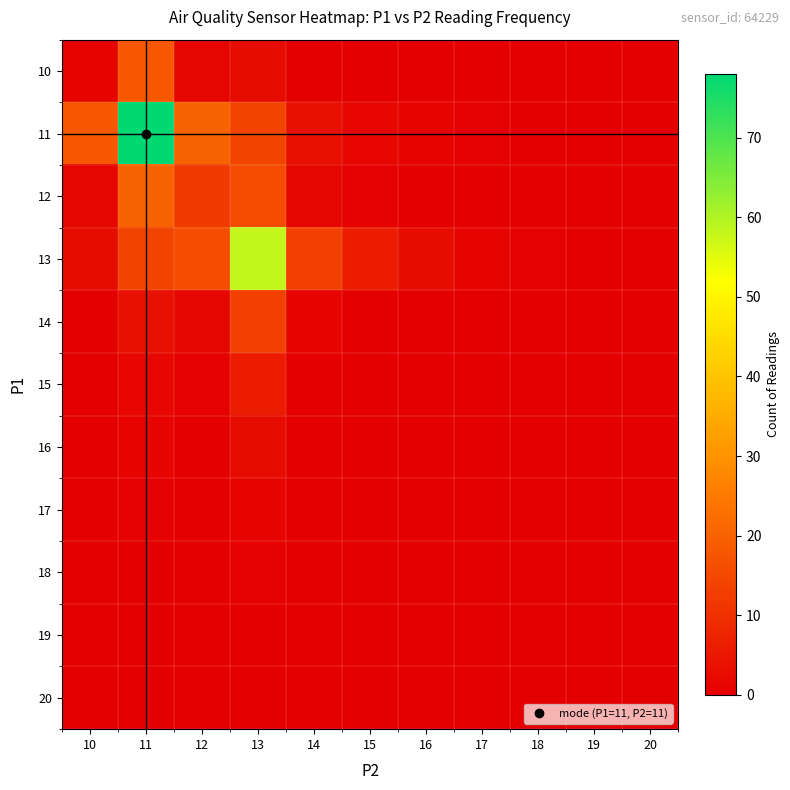

Reading left to right, extract all data points from this chart.

10: 10=1.0	11=17.7	12=1.3	13=2.7	14=0.0	15=0.0	16=0.0	17=0.0	18=0.0	19=0.0	20=0.0
11: 10=17.7	11=78.0	12=20.2	13=13.7	14=3.6	15=1.6	16=0.7	17=0.3	18=0.1	19=0.1	20=0.0
12: 10=1.3	11=20.2	12=12.0	13=15.7	14=1.3	15=0.5	16=0.2	17=0.1	18=0.0	19=0.0	20=0.0
13: 10=2.7	11=13.7	12=15.7	13=58.0	14=13.3	15=5.9	16=2.6	17=1.2	18=0.5	19=0.2	20=0.1
14: 10=0.0	11=3.6	12=1.3	13=13.3	14=1.0	15=0.2	16=0.1	17=0.0	18=0.0	19=0.0	20=0.0
15: 10=0.0	11=1.6	12=0.5	13=5.9	14=0.2	15=0.0	16=0.0	17=0.0	18=0.0	19=0.0	20=0.0
16: 10=0.0	11=0.7	12=0.2	13=2.6	14=0.1	15=0.0	16=0.0	17=0.0	18=0.0	19=0.0	20=0.0
17: 10=0.0	11=0.3	12=0.1	13=1.2	14=0.0	15=0.0	16=0.0	17=0.0	18=0.0	19=0.0	20=0.0
18: 10=0.0	11=0.1	12=0.0	13=0.5	14=0.0	15=0.0	16=0.0	17=0.0	18=0.0	19=0.0	20=0.0
19: 10=0.0	11=0.1	12=0.0	13=0.2	14=0.0	15=0.0	16=0.0	17=0.0	18=0.0	19=0.0	20=0.0
20: 10=0.0	11=0.0	12=0.0	13=0.1	14=0.0	15=0.0	16=0.0	17=0.0	18=0.0	19=0.0	20=0.0